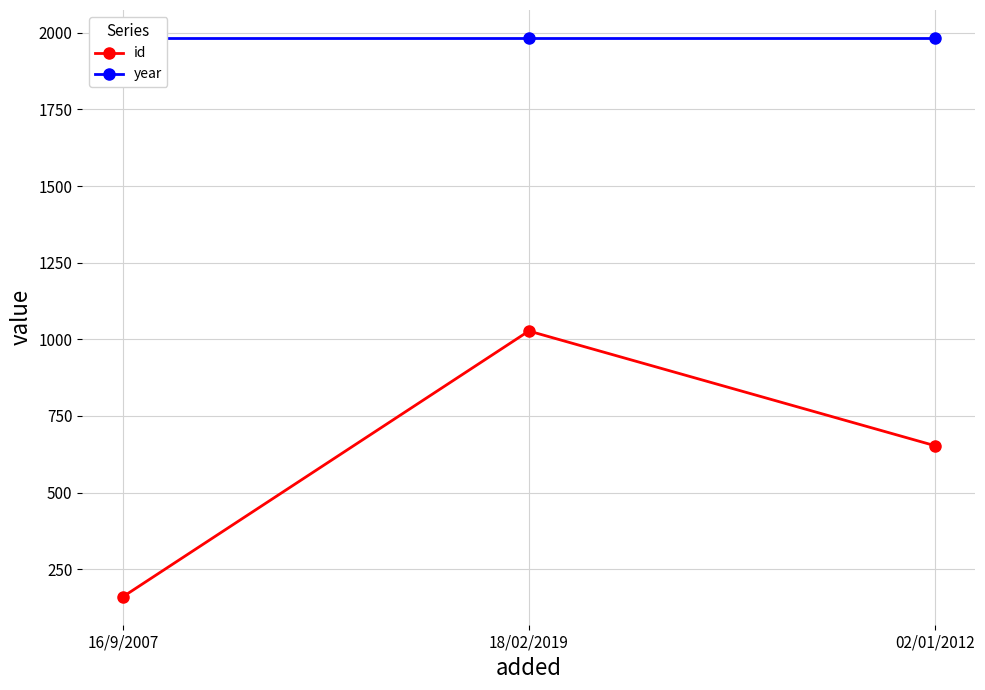

Reading right to left, what are all the values shown in this chart?

id: 653	1027	160
year: 1983	1983	1983